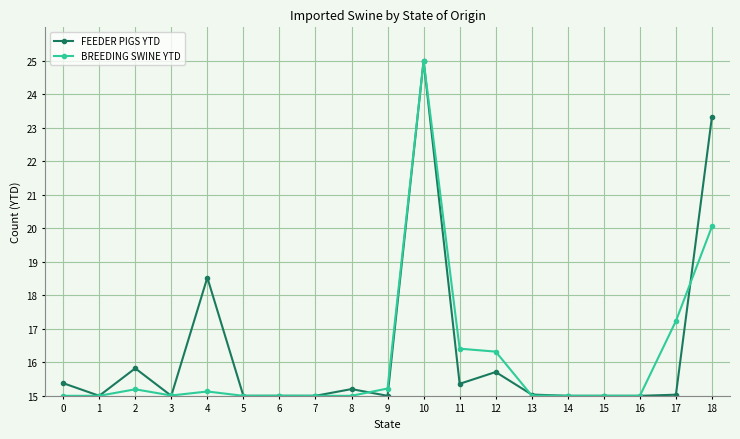

True or false: BREEDING SWINE YTD has a value of 38.1 at 10.

False